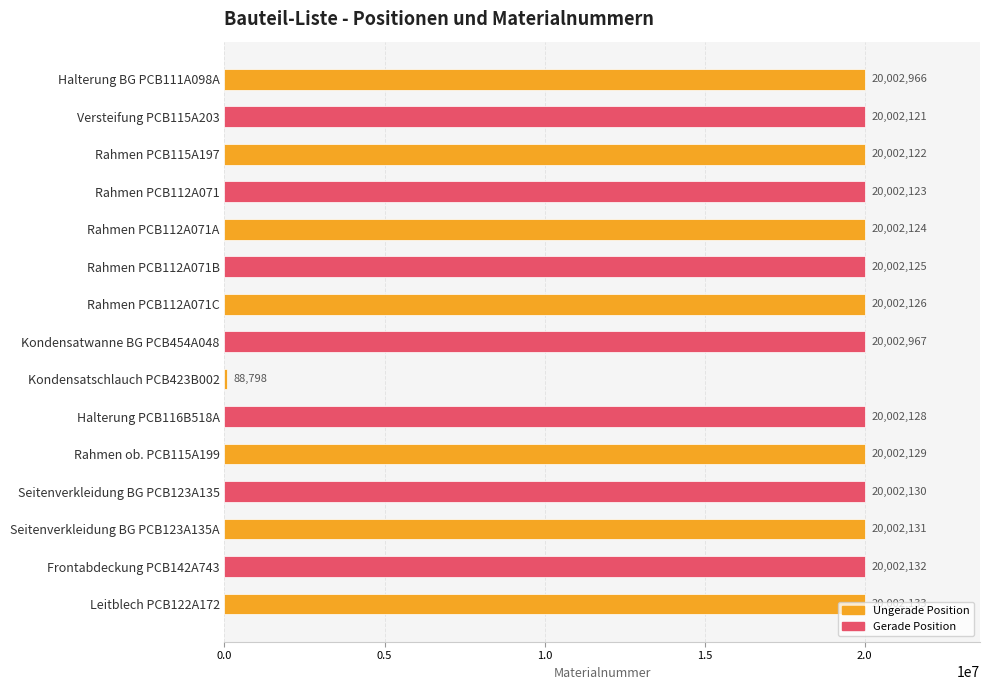

What is the sum of the values at Rahmen PCB112A071A and Rahmen PCB112A071?

40004247